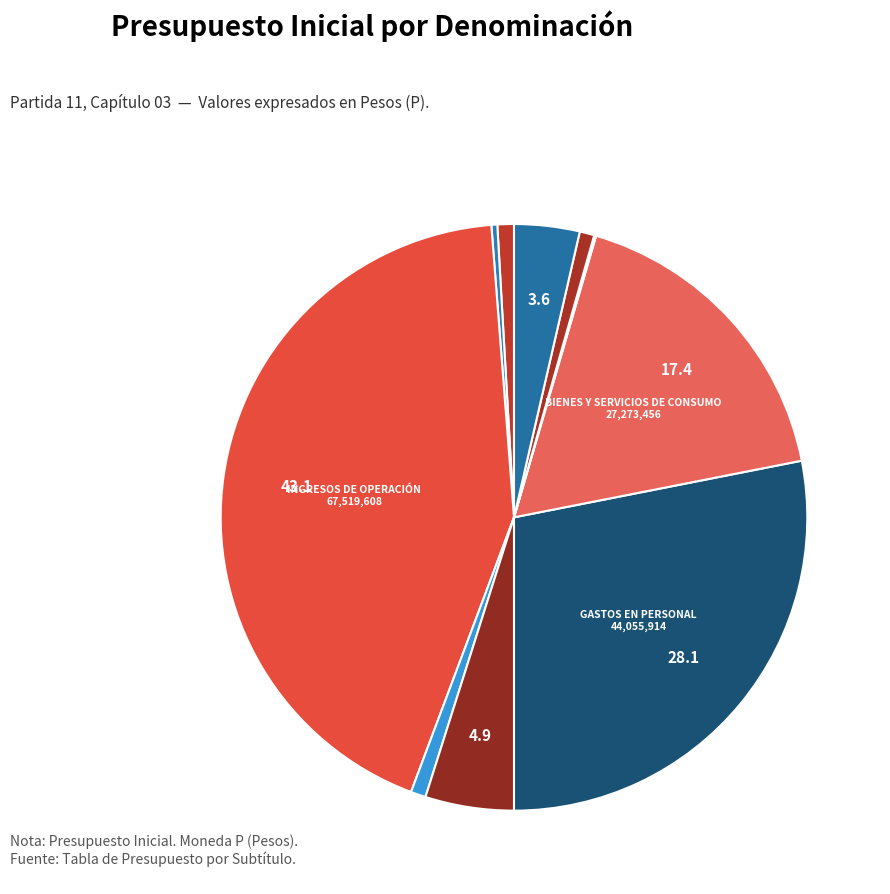

Count the number of slices in the pie.

10